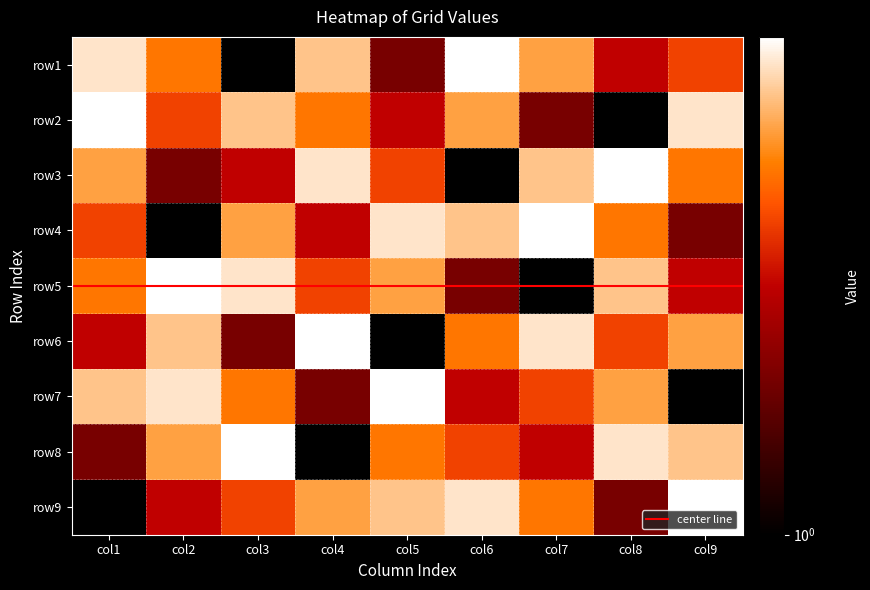

What is the maximum value for row6?

9